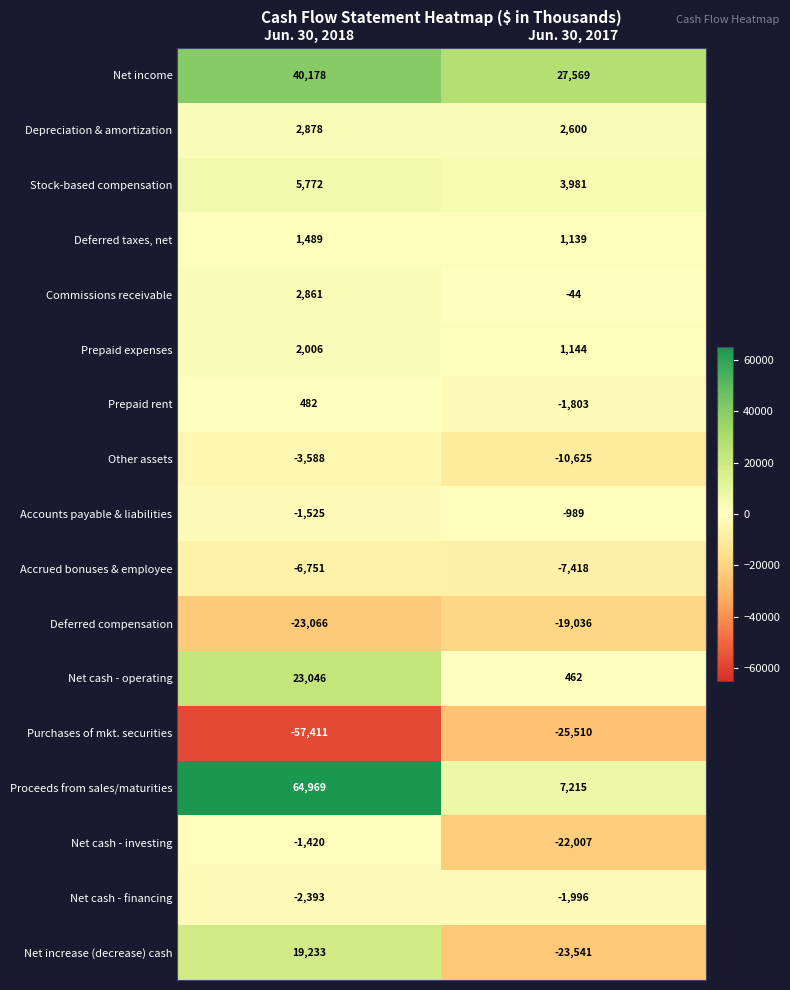

How many data points in Prepaid rent are less than 482?

1